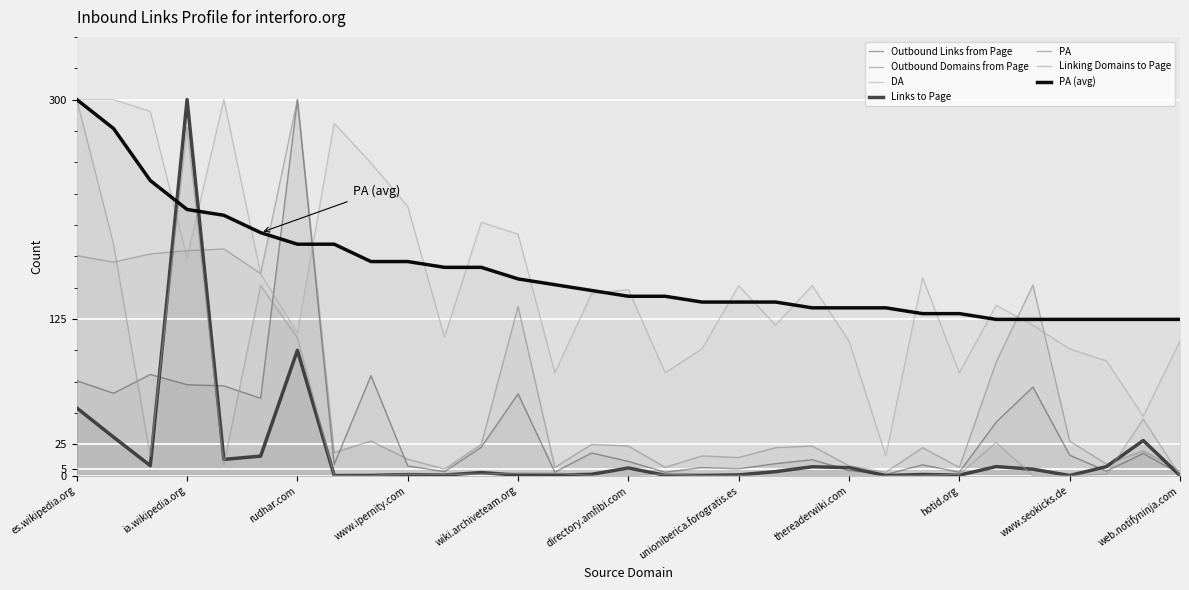

At which label does Linking Domains to Page first exceed 1?

es.wikipedia.org